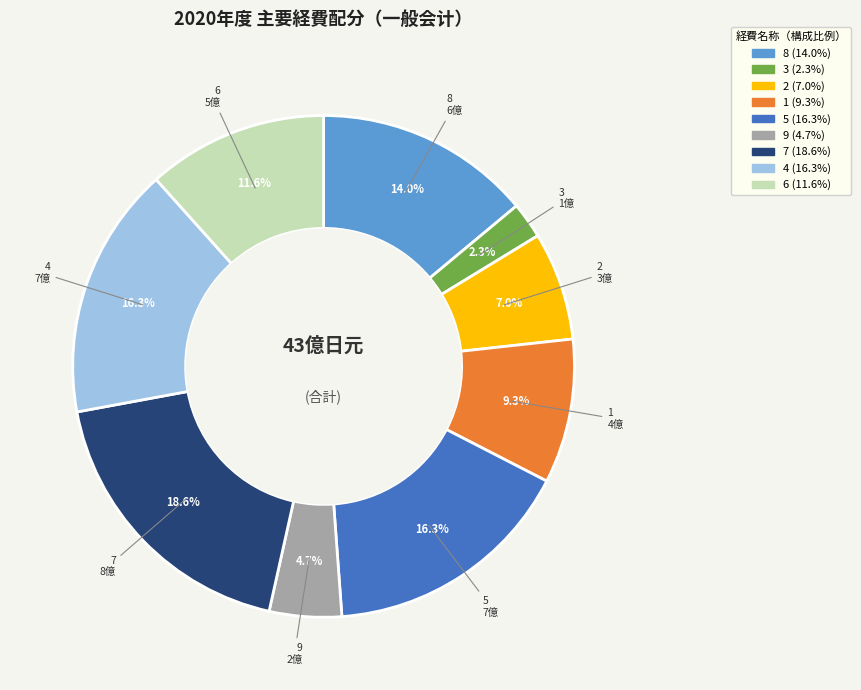

How many slices are in this pie chart?

9